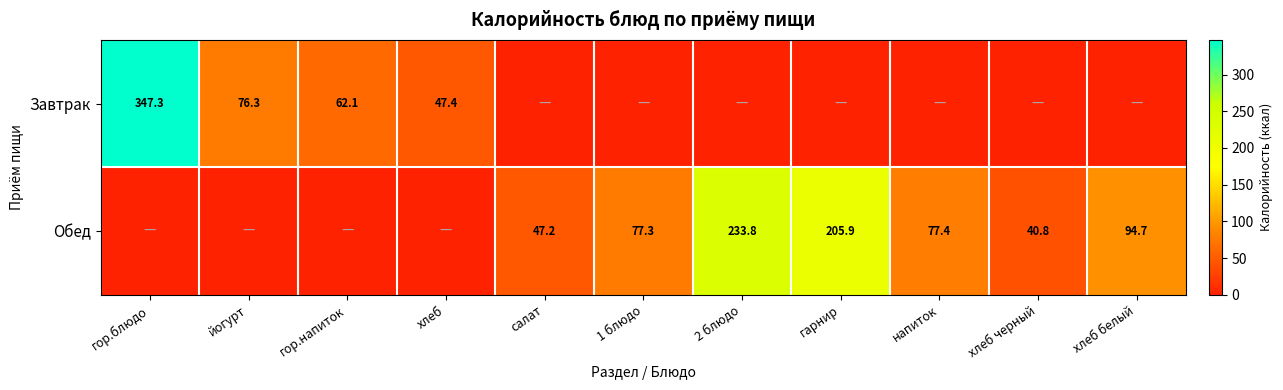

Is it true that Завтрак equals 47.4 at хлеб?

True